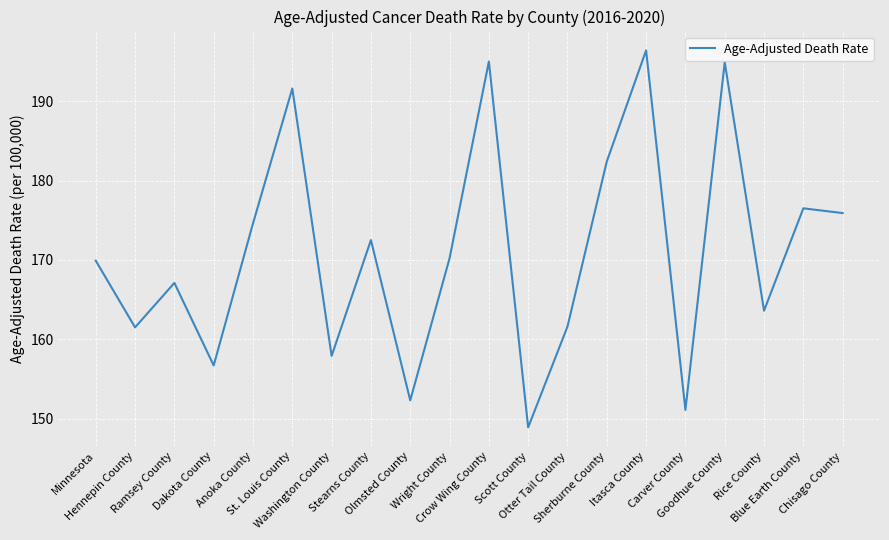

The chart shows a value of 194.9 at Goodhue County. True or false?

True